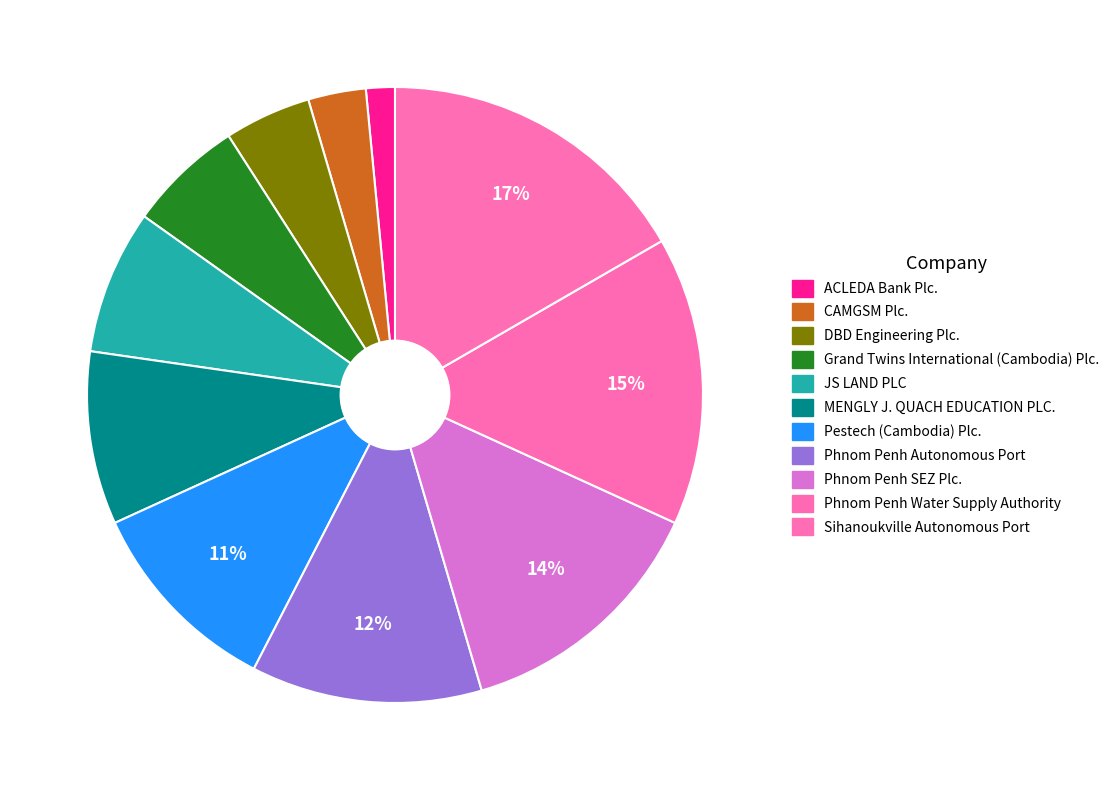

How many segments does this pie chart have?

11